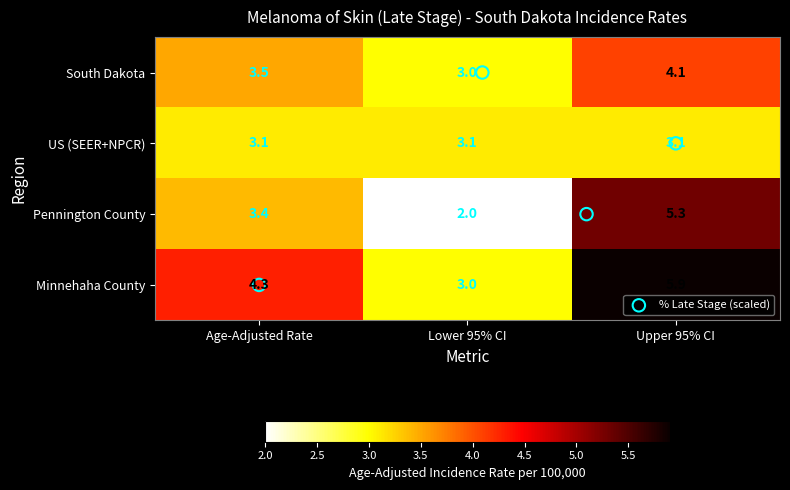

The South Dakota series shows 6.1 at Upper 95% CI. True or false?

False